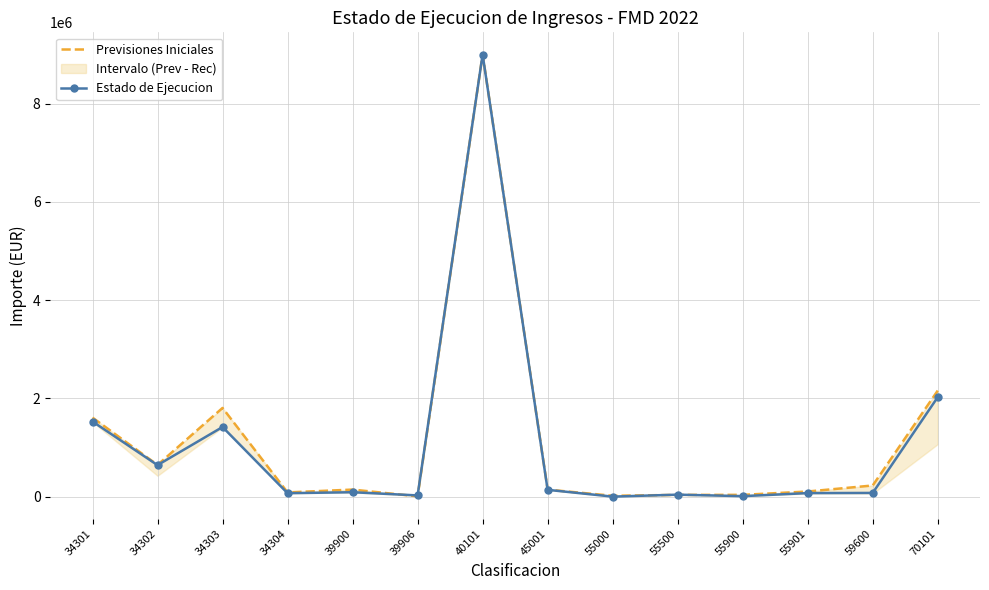

Count the number of categories in the chart.

14